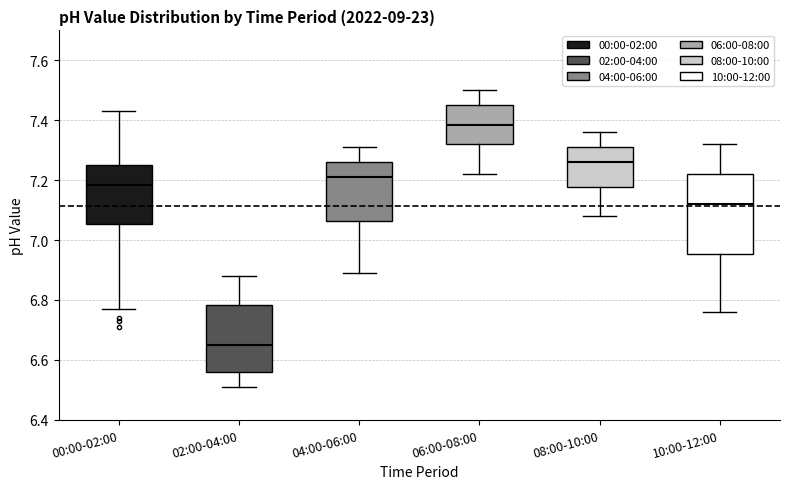

Reading left to right, transcribe this box plot: for each box, give where its median line is, the range the box spans, and where its two whiskers end, as read against the y-axis. The values are not printed on the chart, so give them approximately, as read against the axis.

00:00-02:00: median 7.18, box 7.06 to 7.26, whiskers 6.78 to 7.44
02:00-04:00: median 6.66, box 6.56 to 6.78, whiskers 6.52 to 6.88
04:00-06:00: median 7.22, box 7.06 to 7.26, whiskers 6.90 to 7.32
06:00-08:00: median 7.38, box 7.32 to 7.46, whiskers 7.22 to 7.50
08:00-10:00: median 7.26, box 7.18 to 7.32, whiskers 7.08 to 7.36
10:00-12:00: median 7.12, box 6.96 to 7.22, whiskers 6.76 to 7.32